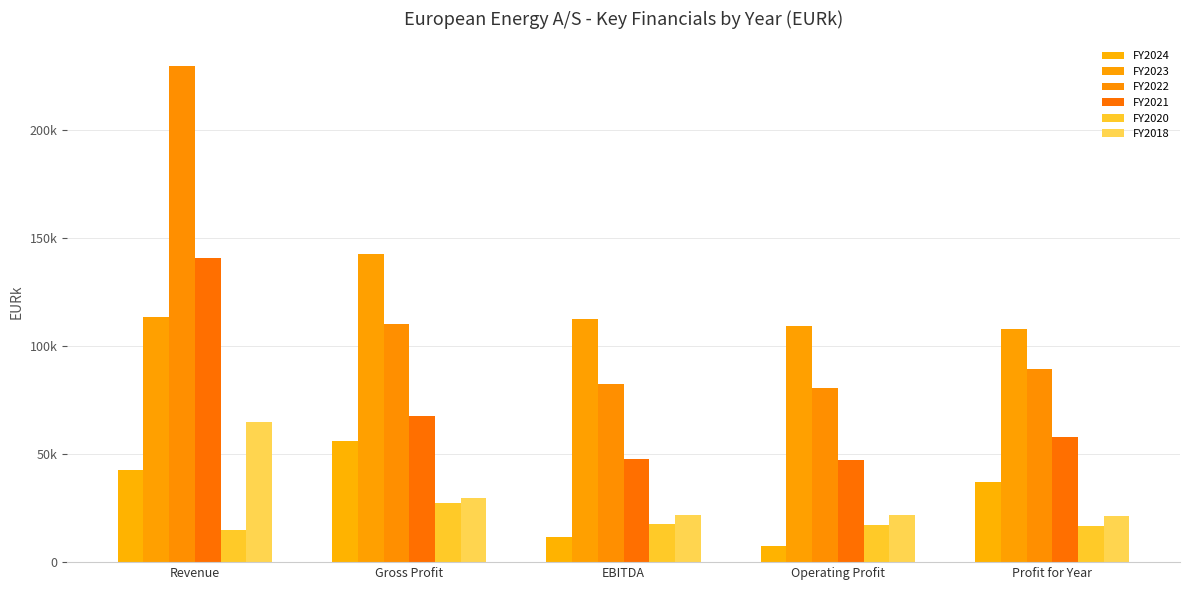

What position from the left is Revenue?

1